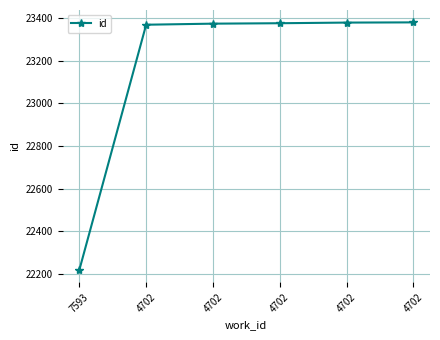

How many distinct data groups are displayed?

1